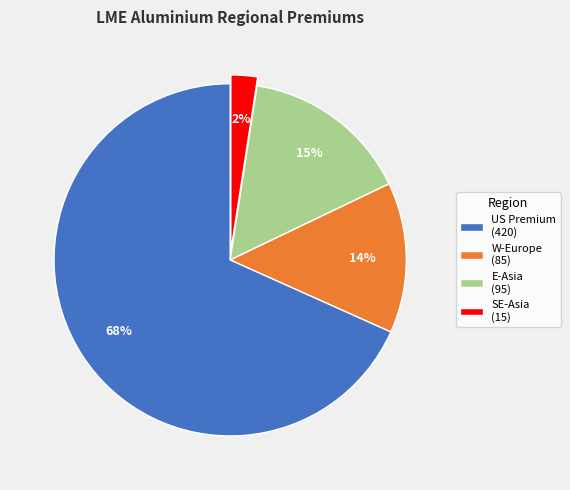

To the nearest percent, what percentage of the pie is E-Asia (95)?

15%